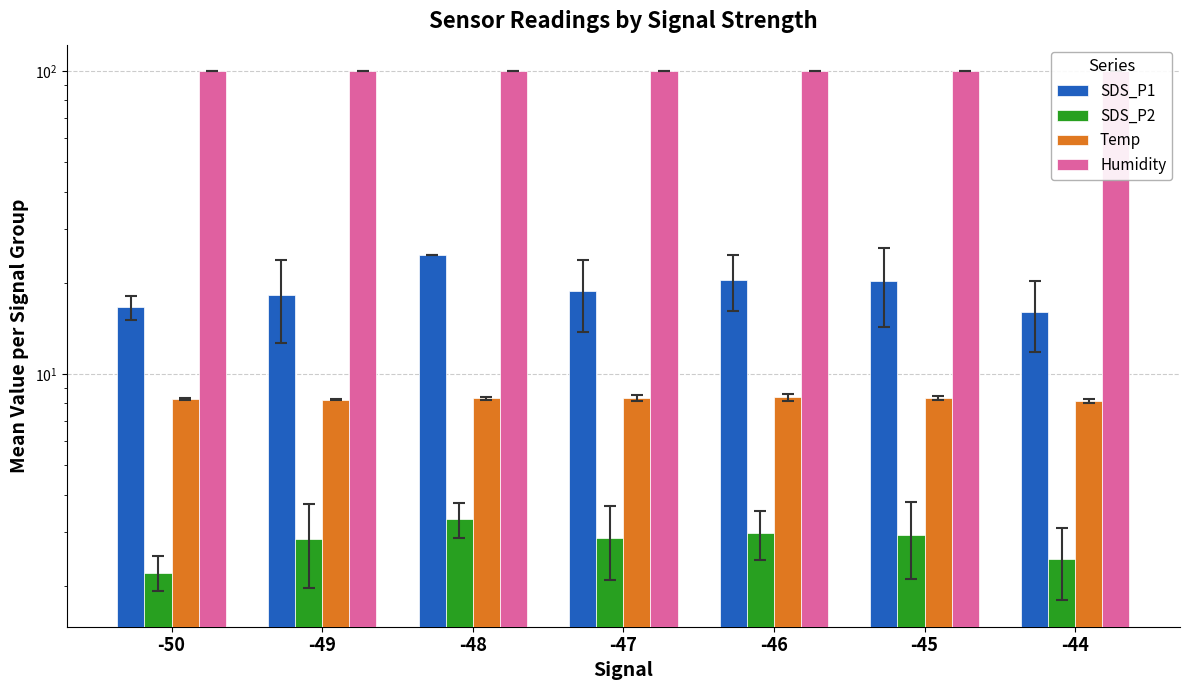

The Temp series shows 4.5 at -46. True or false?

False